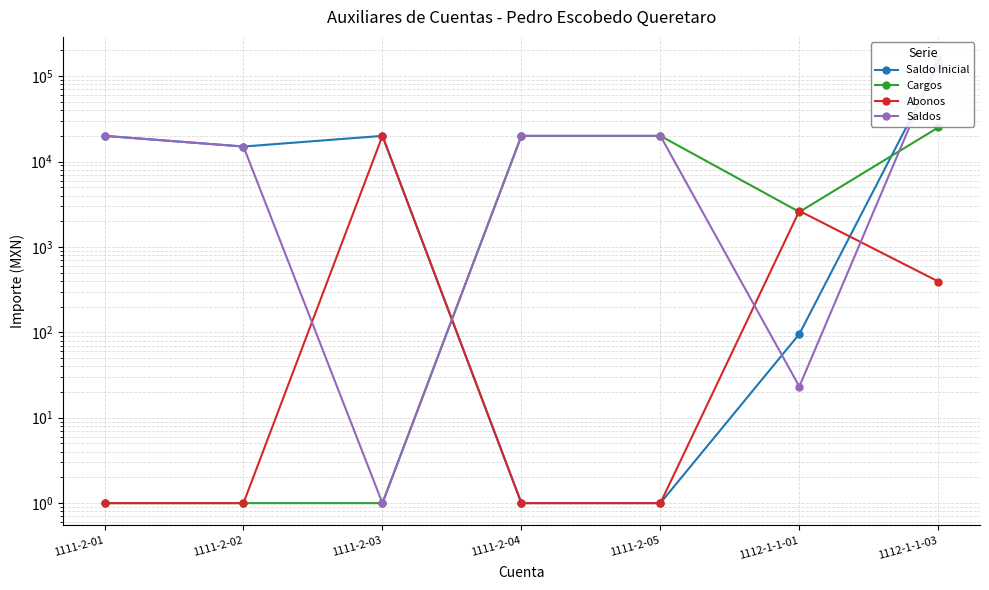

What is the total value across all series at 1111-2-04?

40002.0